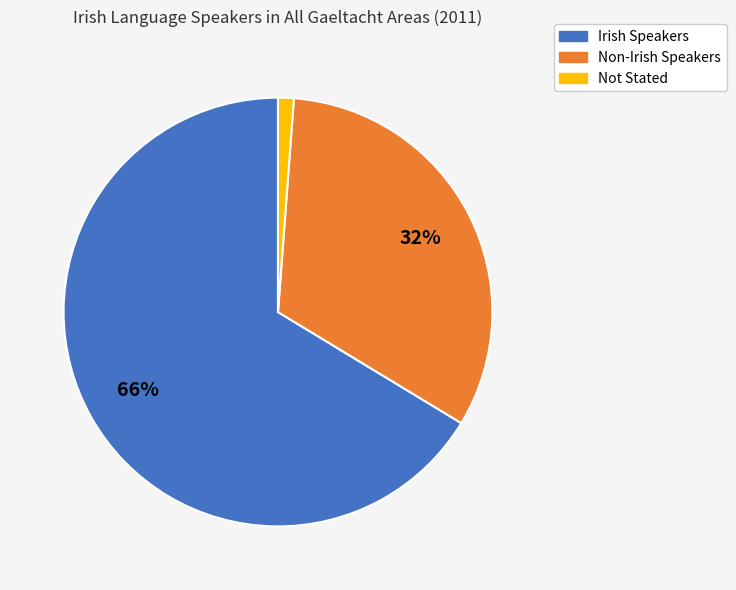

To the nearest percent, what is the combined percentage of Irish Speakers and Not Stated?

68%